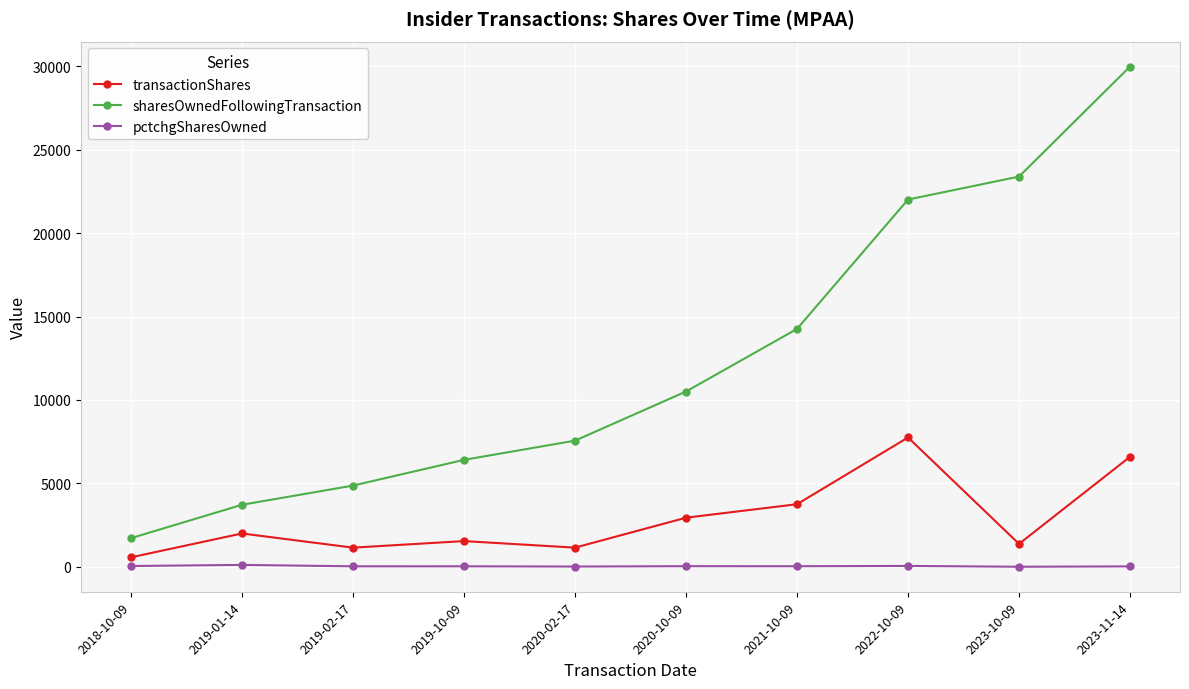

Between 2019-10-09 and 2020-10-09, which series saw the biggest shift?

sharesOwnedFollowingTransaction